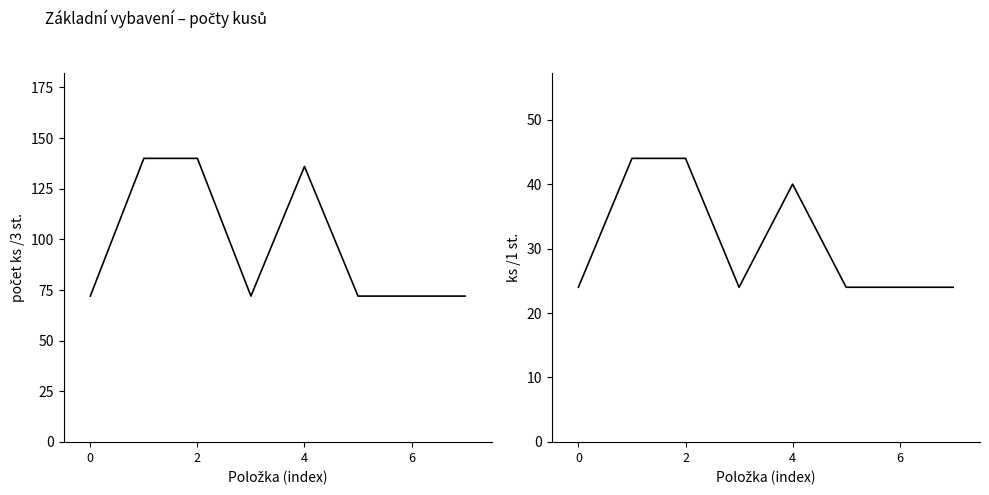

Which series has the largest total across all categories?

počet ks /3 st.